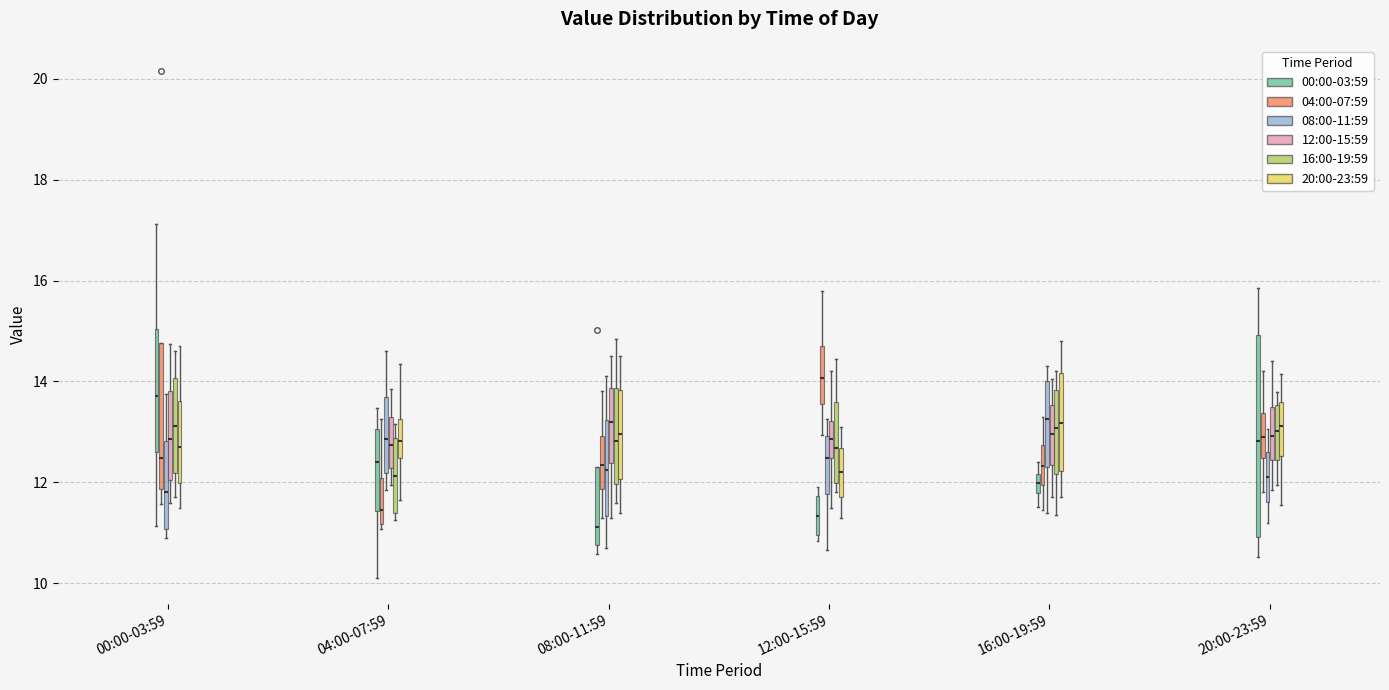

Reading left to right, transcribe this box plot: for each box, give where its median line is, the range the box spans, and where its two whiskers end, as read against the y-axis. The values are not printed on the chart, so give them approximately, as read against the axis.

00:00-03:59 (00:00-03:59): median 13.8, box 12.6 to 15.0, whiskers 11.2 to 17.2
00:00-03:59 (04:00-07:59): median 12.4, box 11.8 to 14.8, whiskers 11.6 to 14.8
00:00-03:59 (08:00-11:59): median 11.8, box 11.0 to 12.8, whiskers 11.0 (just below the box's lower edge) to 13.8
00:00-03:59 (12:00-15:59): median 12.8, box 12.0 to 13.8, whiskers 11.6 to 14.8
00:00-03:59 (16:00-19:59): median 13.2, box 12.2 to 14.0, whiskers 11.8 to 14.6
00:00-03:59 (20:00-23:59): median 12.8, box 12.0 to 13.6, whiskers 11.6 to 14.8
04:00-07:59 (00:00-03:59): median 12.4, box 11.4 to 13.0, whiskers 10.2 to 13.4
04:00-07:59 (04:00-07:59): median 11.4, box 11.2 to 12.0, whiskers 11.0 to 13.2
04:00-07:59 (08:00-11:59): median 12.8, box 12.2 to 13.8, whiskers 11.8 to 14.6
04:00-07:59 (12:00-15:59): median 12.8, box 12.2 to 13.2, whiskers 12.0 to 13.8
04:00-07:59 (16:00-19:59): median 12.2, box 11.4 to 12.8, whiskers 11.2 to 13.2
04:00-07:59 (20:00-23:59): median 12.8, box 12.4 to 13.2, whiskers 11.6 to 14.4
08:00-11:59 (00:00-03:59): median 11.2, box 10.8 to 12.4, whiskers 10.6 to 12.4
08:00-11:59 (04:00-07:59): median 12.4, box 11.8 to 13.0, whiskers 11.4 to 13.8
08:00-11:59 (08:00-11:59): median 12.2, box 11.4 to 13.2, whiskers 10.8 to 14.2
08:00-11:59 (12:00-15:59): median 13.2, box 12.4 to 13.8, whiskers 11.4 to 14.6
08:00-11:59 (16:00-19:59): median 12.8, box 12.0 to 13.8, whiskers 11.6 to 14.8
08:00-11:59 (20:00-23:59): median 13.0, box 12.0 to 13.8, whiskers 11.4 to 14.6
12:00-15:59 (00:00-03:59): median 11.4, box 11.0 to 11.8, whiskers 10.8 to 12.0
12:00-15:59 (04:00-07:59): median 14.0, box 13.6 to 14.8, whiskers 13.0 to 15.8
12:00-15:59 (08:00-11:59): median 12.4, box 11.8 to 13.0, whiskers 10.6 to 13.2
12:00-15:59 (12:00-15:59): median 12.8, box 12.4 to 13.2, whiskers 11.6 to 14.2
12:00-15:59 (16:00-19:59): median 12.6, box 12.0 to 13.6, whiskers 11.8 to 14.4
12:00-15:59 (20:00-23:59): median 12.2, box 11.8 to 12.6, whiskers 11.4 to 13.2
16:00-19:59 (00:00-03:59): median 12.0, box 11.8 to 12.2, whiskers 11.6 to 12.4
16:00-19:59 (04:00-07:59): median 12.4, box 12.0 to 12.8, whiskers 11.4 to 13.4
16:00-19:59 (08:00-11:59): median 13.2, box 12.4 to 14.0, whiskers 11.4 to 14.4
16:00-19:59 (12:00-15:59): median 13.0, box 12.4 to 13.6, whiskers 11.8 to 14.0
16:00-19:59 (16:00-19:59): median 13.0, box 12.2 to 13.8, whiskers 11.4 to 14.2
16:00-19:59 (20:00-23:59): median 13.2, box 12.2 to 14.2, whiskers 11.8 to 14.8
20:00-23:59 (00:00-03:59): median 12.8, box 11.0 to 15.0, whiskers 10.6 to 15.8
20:00-23:59 (04:00-07:59): median 13.0, box 12.4 to 13.4, whiskers 11.8 to 14.2
20:00-23:59 (08:00-11:59): median 12.2, box 11.6 to 12.6, whiskers 11.2 to 13.0
20:00-23:59 (12:00-15:59): median 13.0, box 12.4 to 13.6, whiskers 11.8 to 14.4
20:00-23:59 (16:00-19:59): median 13.0, box 12.4 to 13.6, whiskers 12.0 to 13.8
20:00-23:59 (20:00-23:59): median 13.2, box 12.6 to 13.6, whiskers 11.6 to 14.2